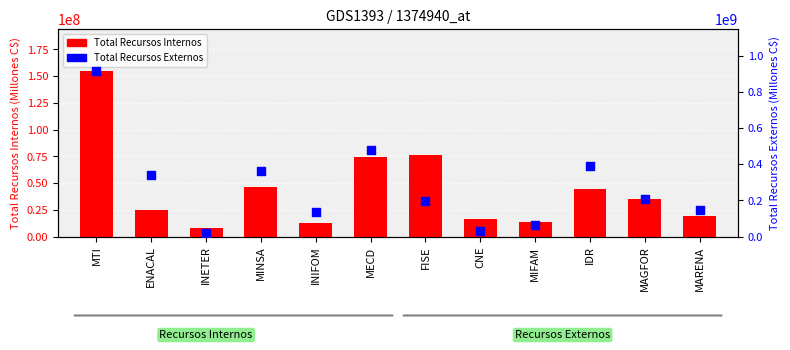

Is the value of Total Recursos Internos at MINSA greater than the value of Total Recursos Externos at IDR?

No